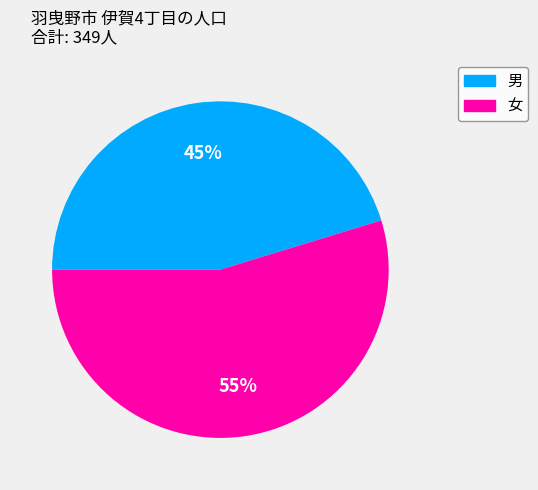

Rank the categories by value from highest to lowest.

女, 男